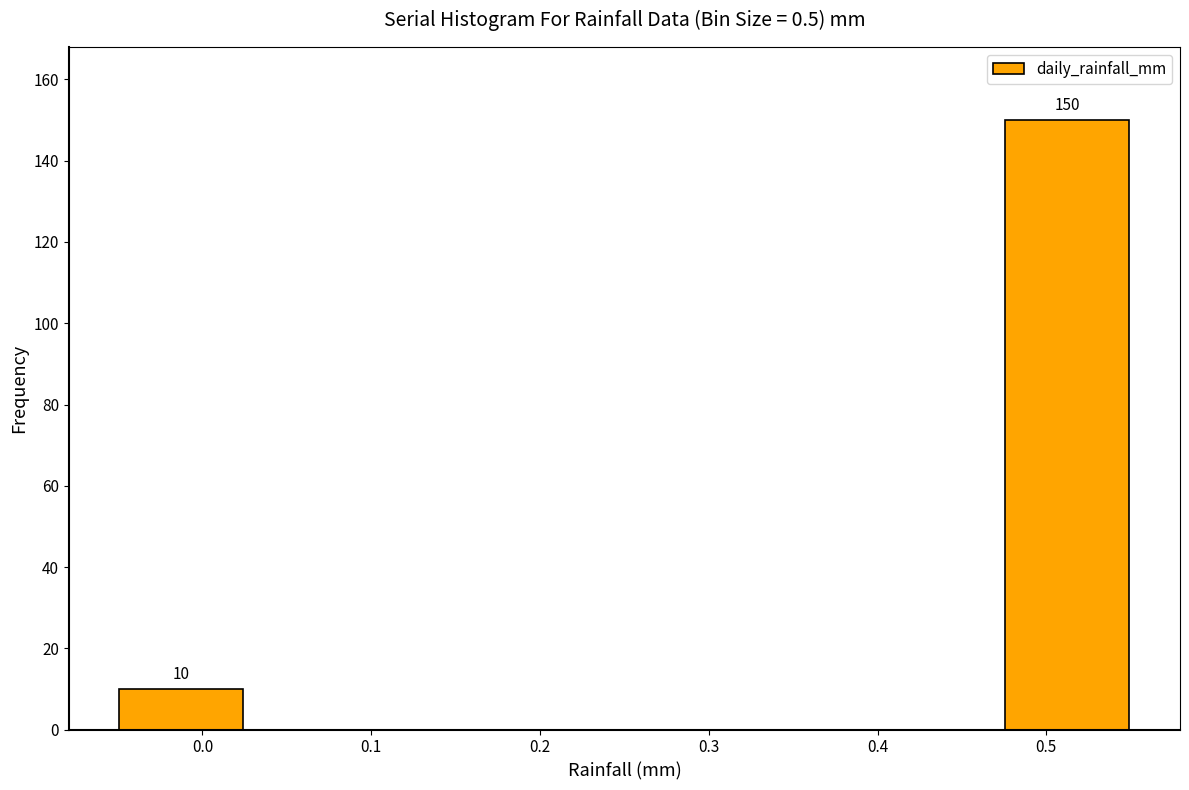

Which range on the x-axis has the tallest bar?

0.475 to 0.550